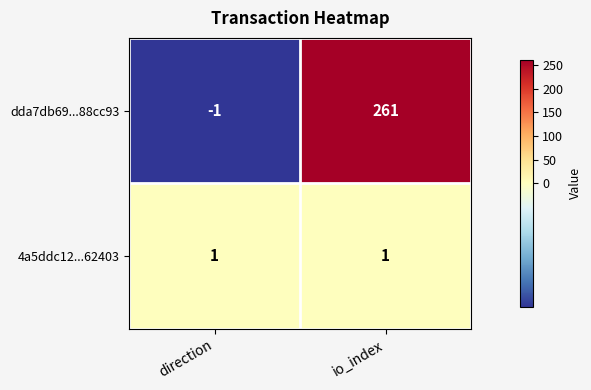

What is the sum of the dda7db69...88cc93 values at direction and io_index?

260